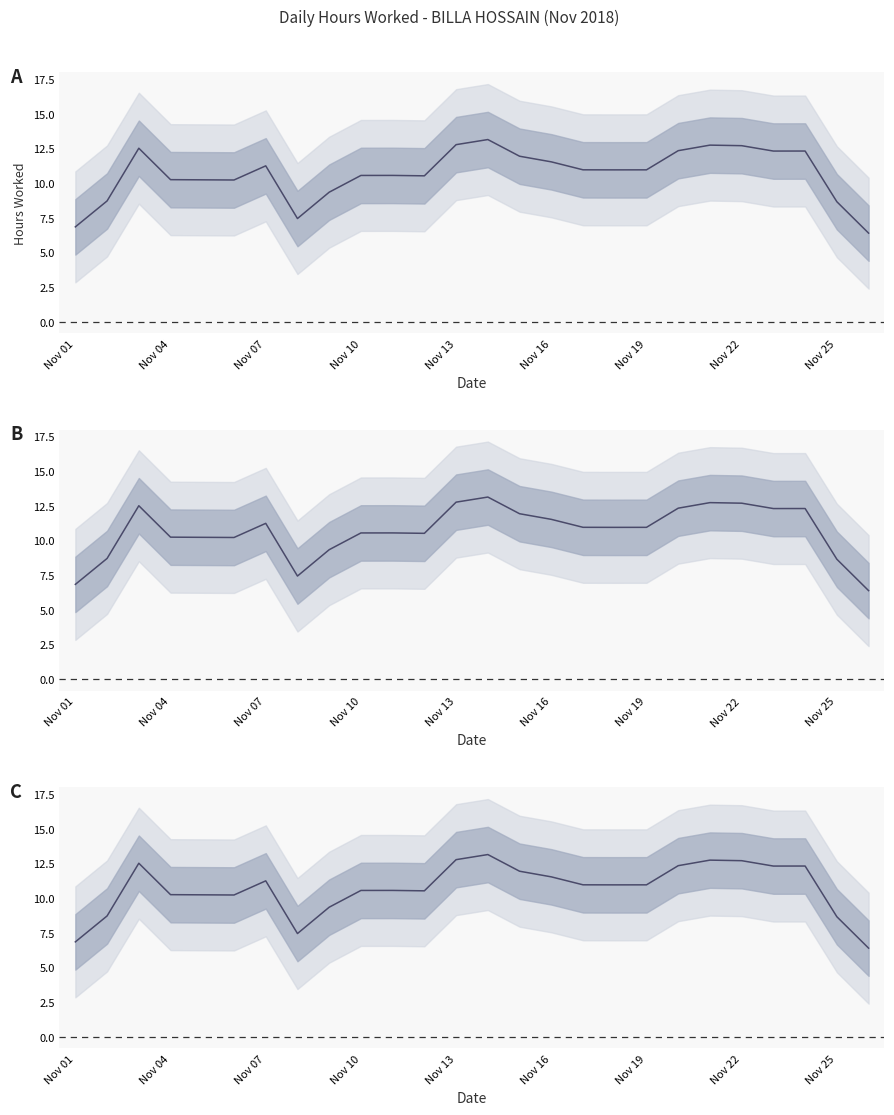

What is the value of the 7th point from the left?

11.2